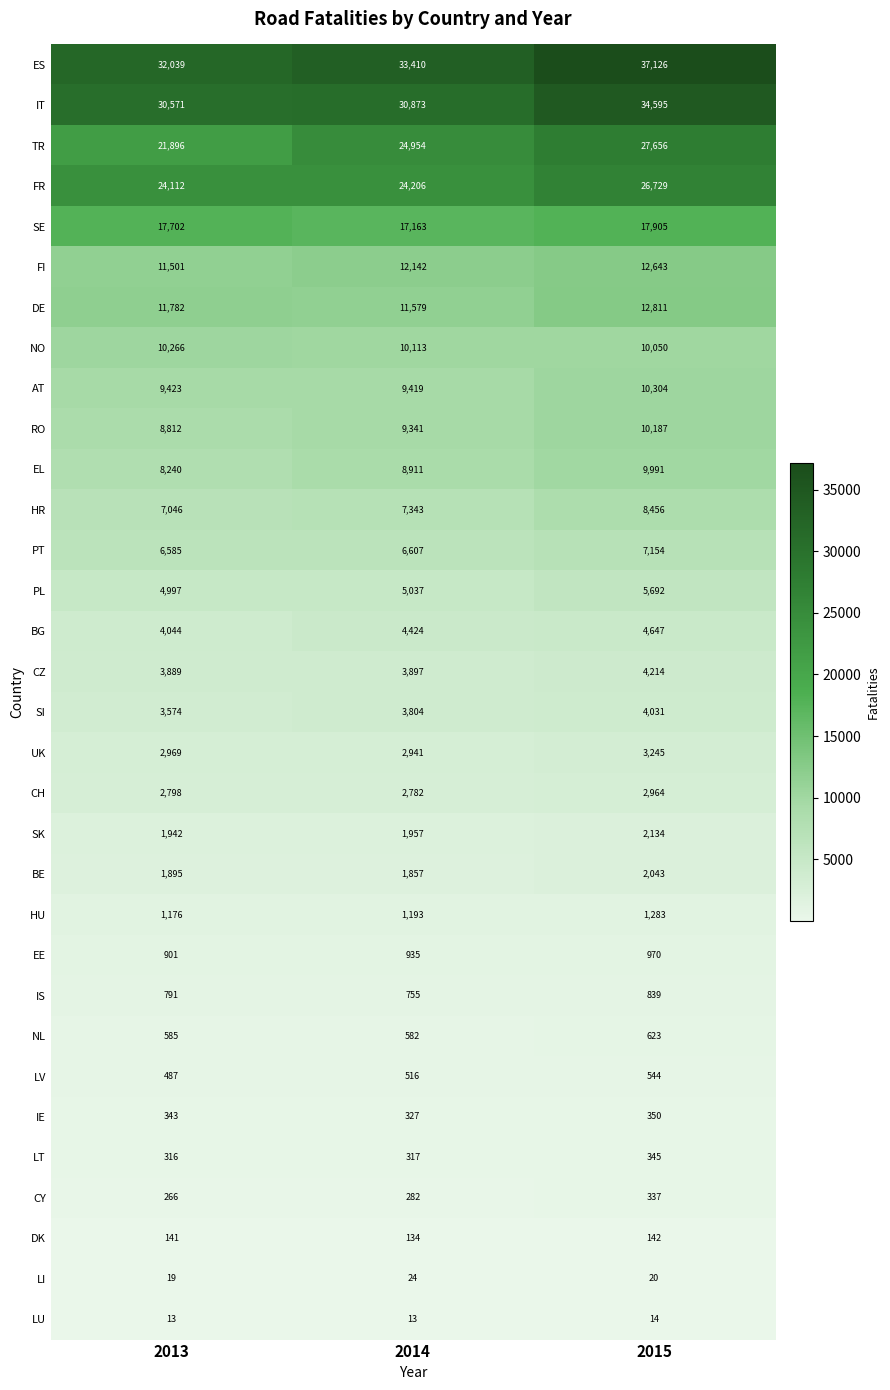

Rank the series by their maximum value, from lowest to highest.

LU, LI, DK, CY, LT, IE, LV, NL, IS, EE, HU, BE, SK, CH, UK, SI, CZ, BG, PL, PT, HR, EL, RO, NO, AT, FI, DE, SE, FR, TR, IT, ES